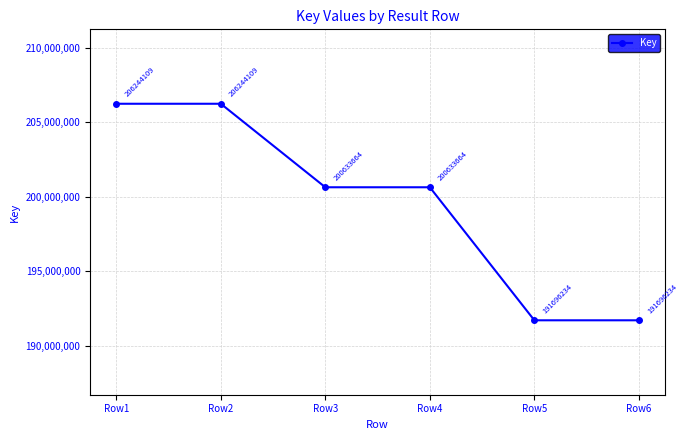

Where does the data first go above 200633664?

Row1